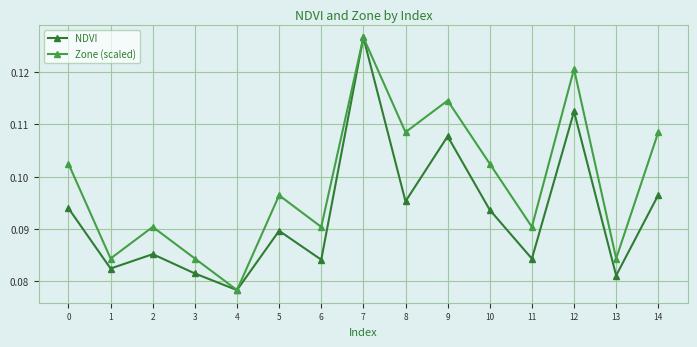

How many data points does each series have?

15